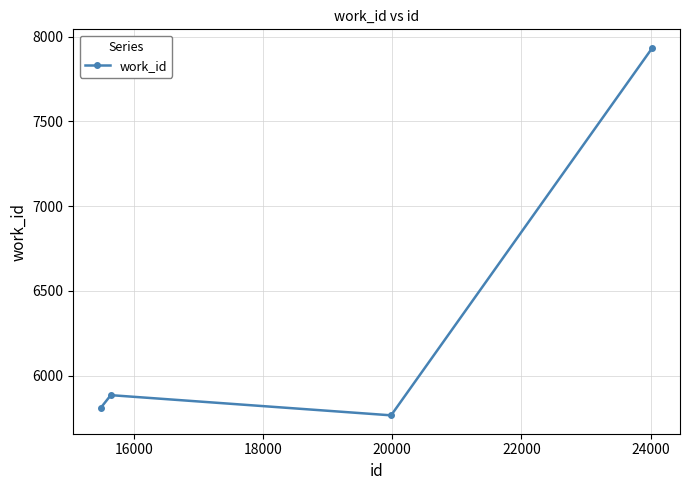

What is the difference between the maximum and minimum values?

2167